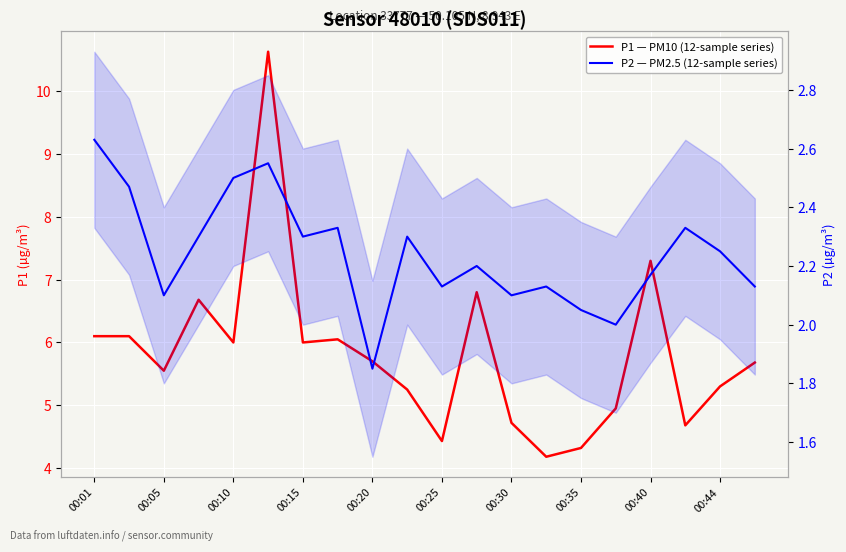

What is the greatest value displayed?

10.6